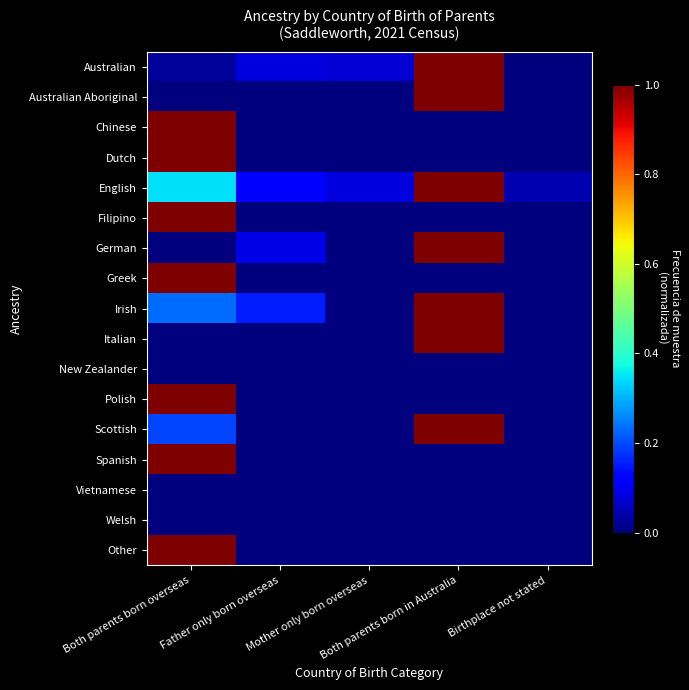

At which category is the sum across all series the highest?

Both parents born overseas